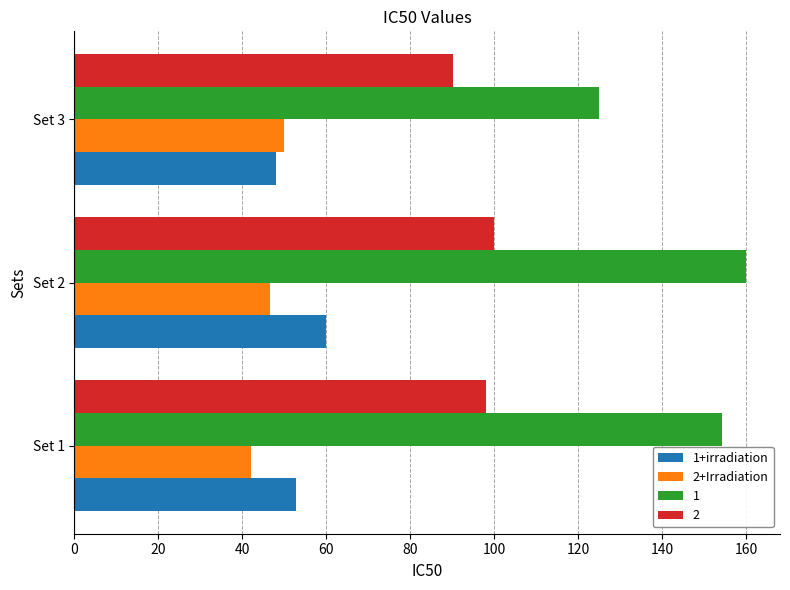

At which label is 1 closest to 142?

Set 1